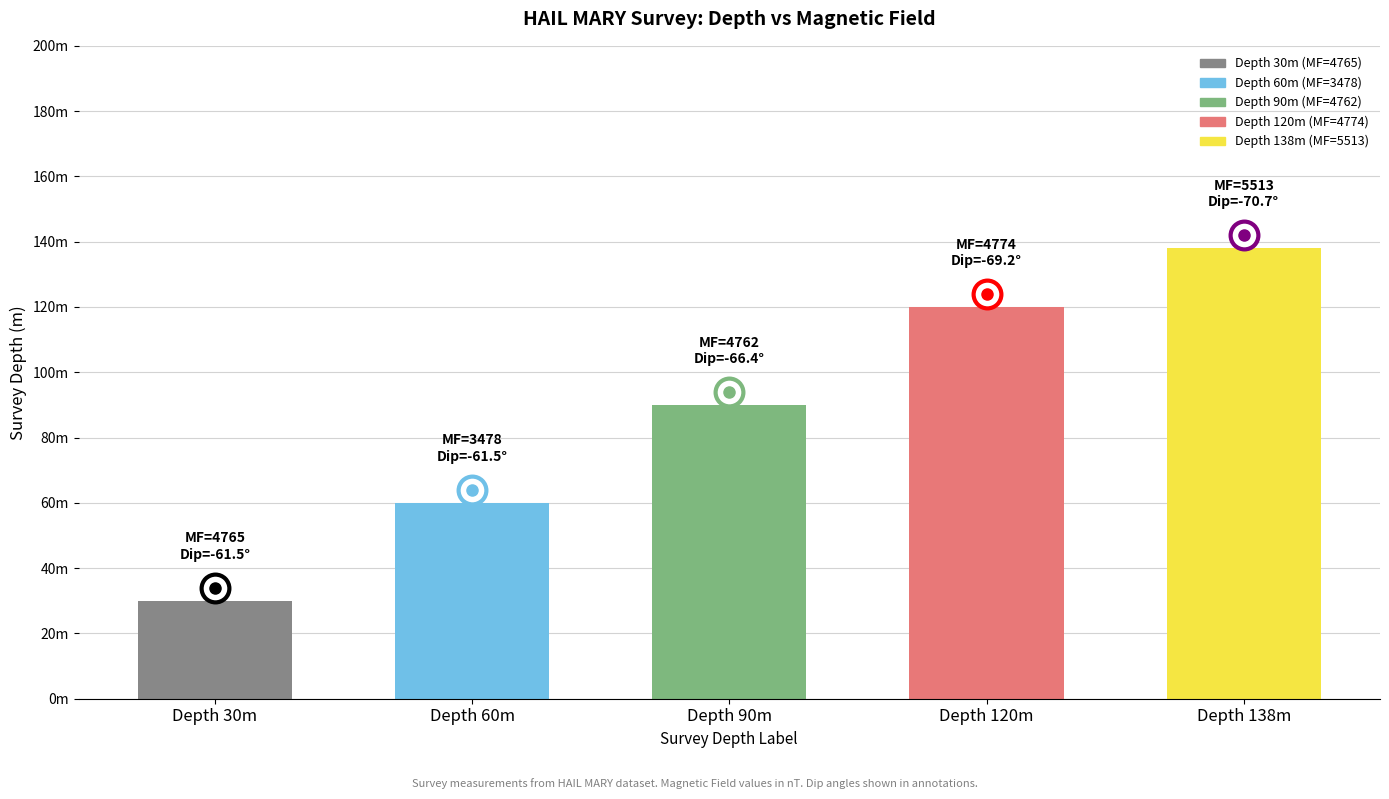

Reading left to right, list all the values displayed in this chart.

30	60	90	120	138